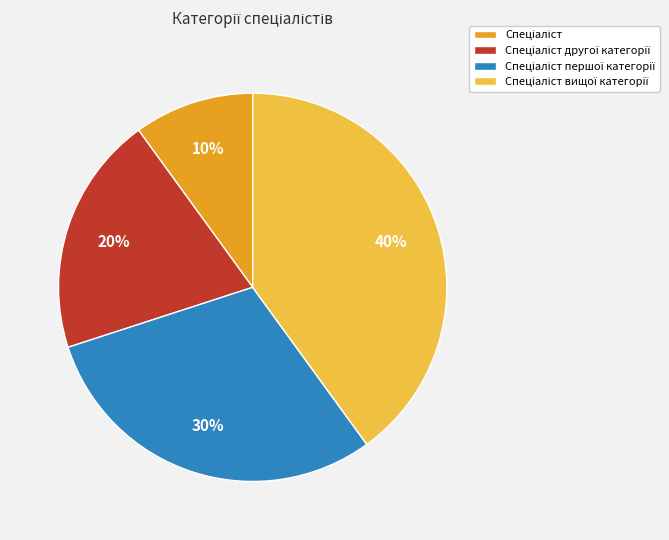

To the nearest percent, what is the average slice percentage?

25%